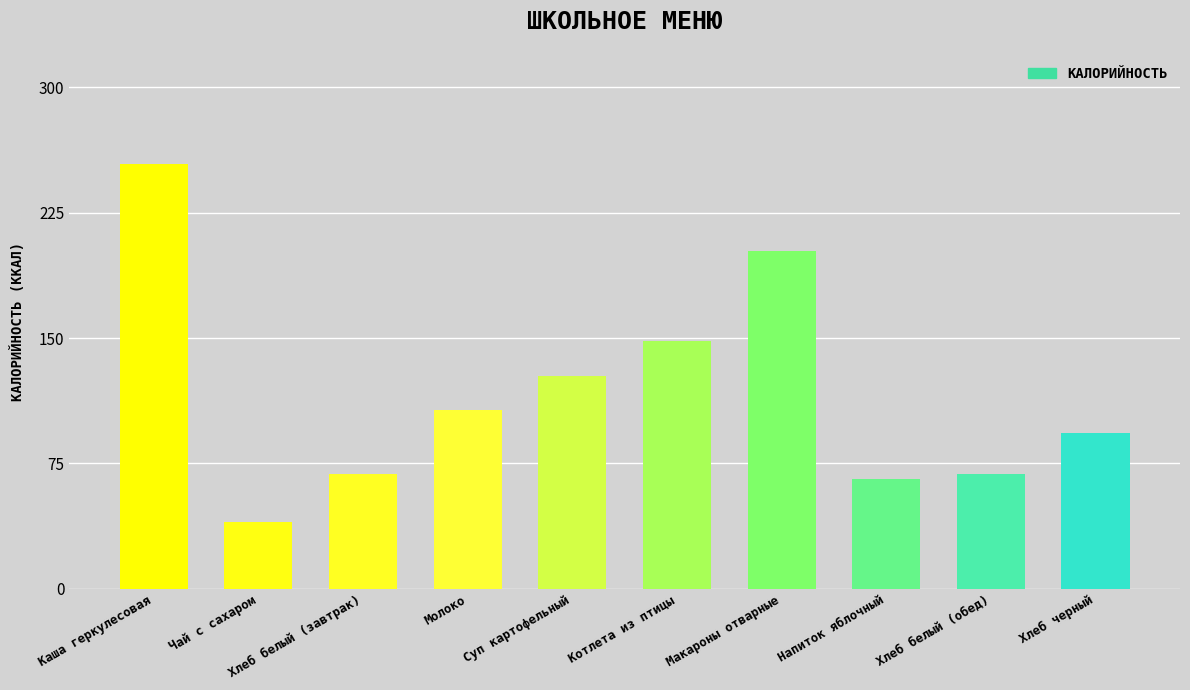

What is the difference between the second highest and second lowest values?

136.2